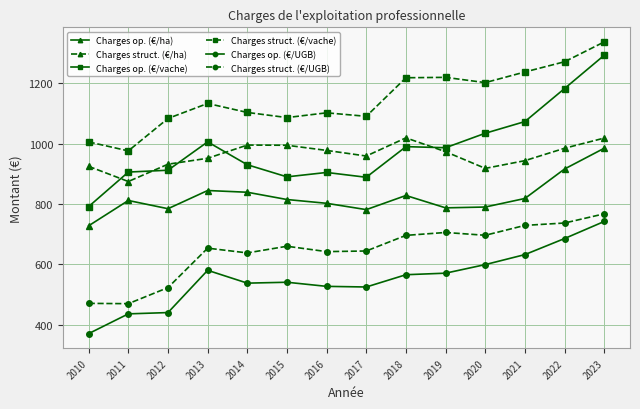

True or false: Charges struct. (€/vache) has a value of 1133.0 at 2013.

True